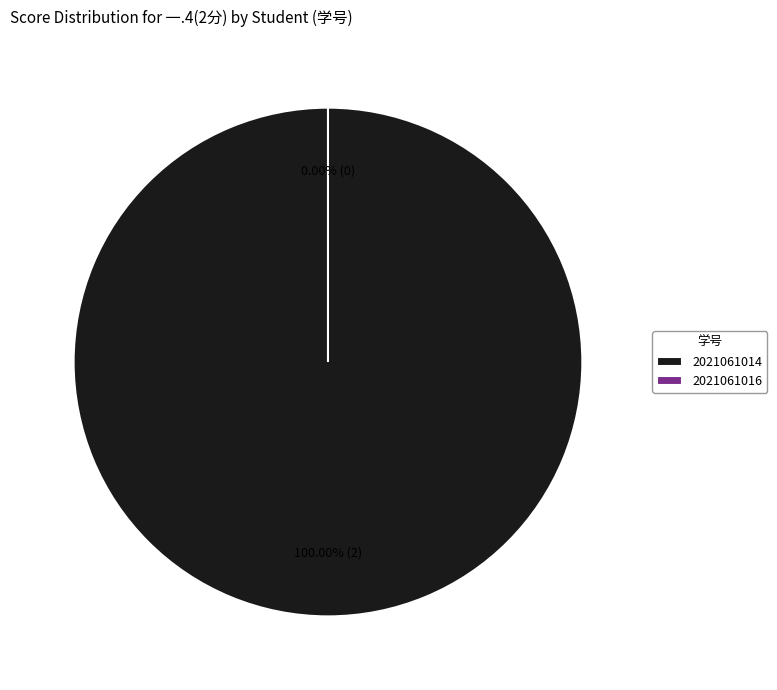

True or false: 2021061014 accounts for 95% of the total.

False